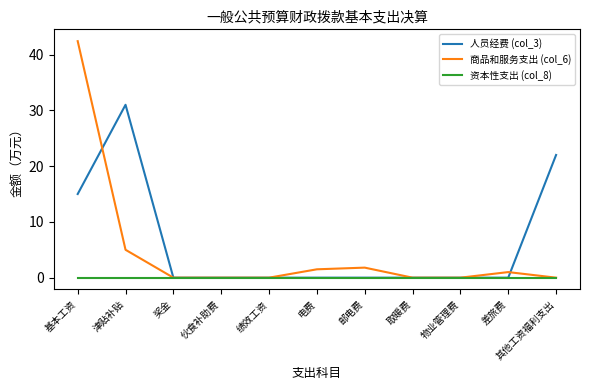

Rank the series by their maximum value, from lowest to highest.

资本性支出 (col_8), 人员经费 (col_3), 商品和服务支出 (col_6)